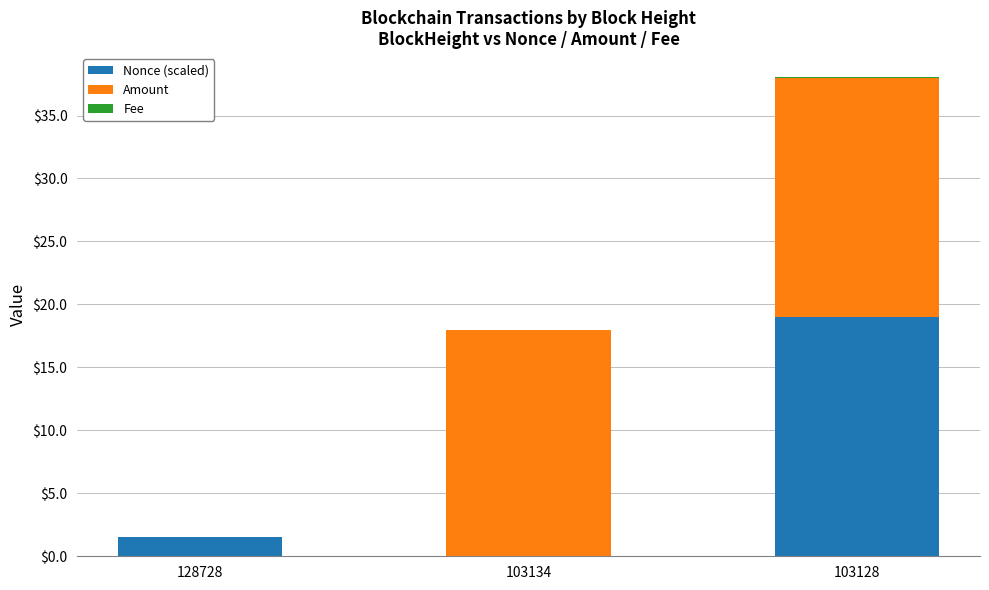

At which category is the sum across all series the highest?

103128